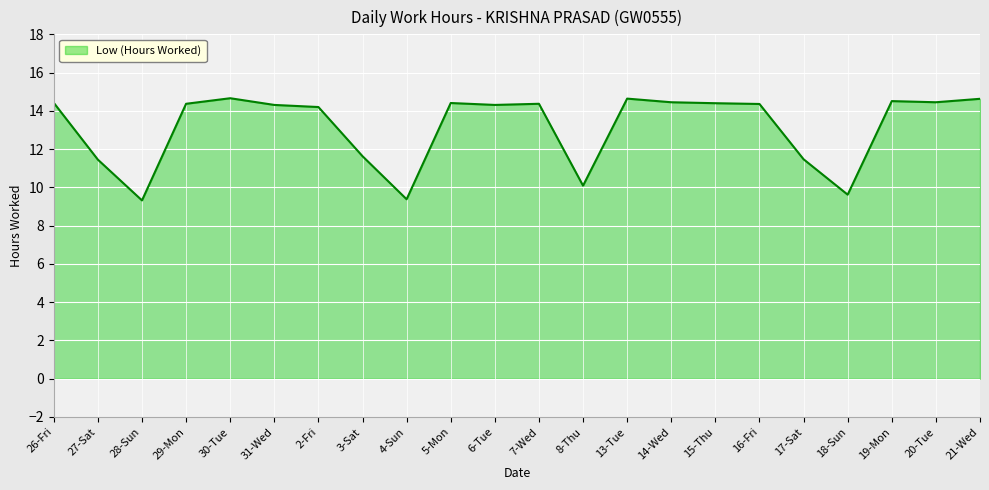

What is the maximum value shown in the chart?

14.7